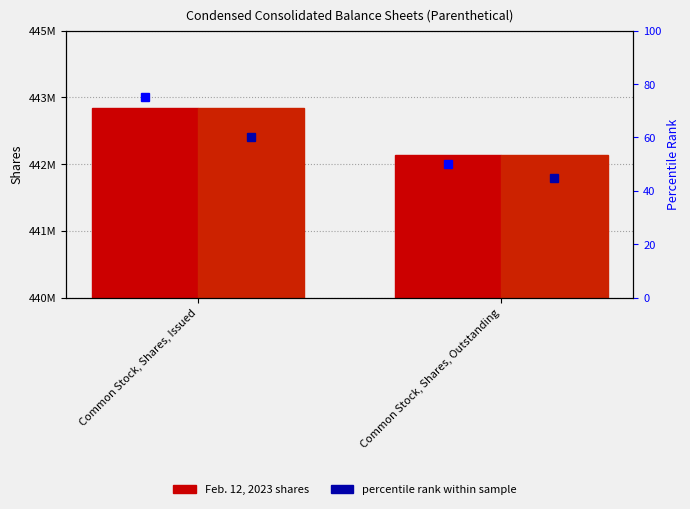

What is the label of the 2nd bar from the left?

Common Stock, Shares, Outstanding